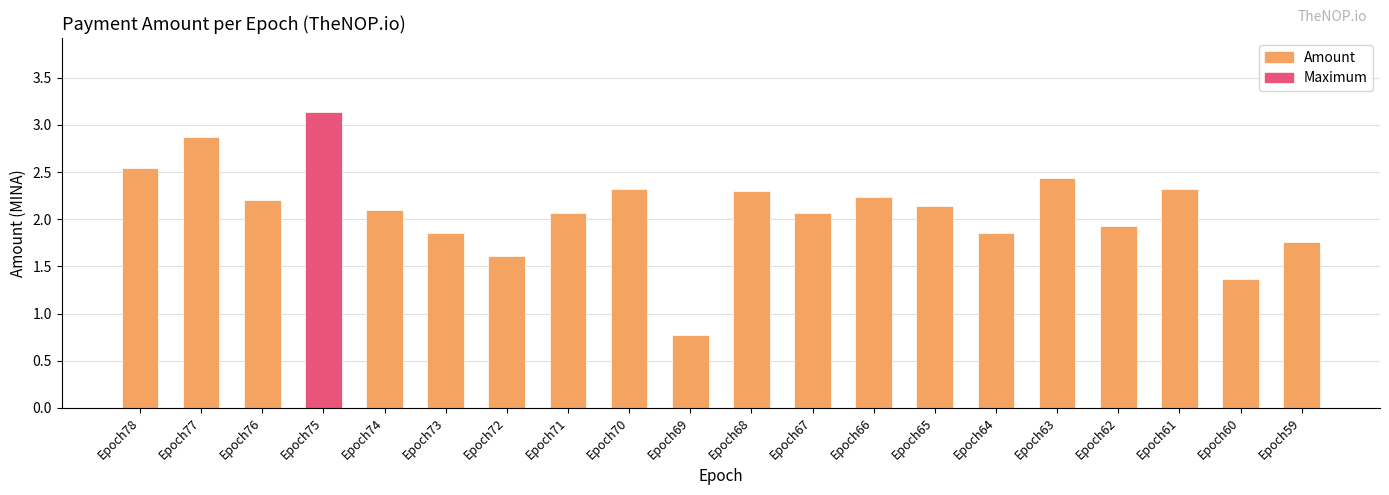

Which category has the lowest value across all series?

Epoch69